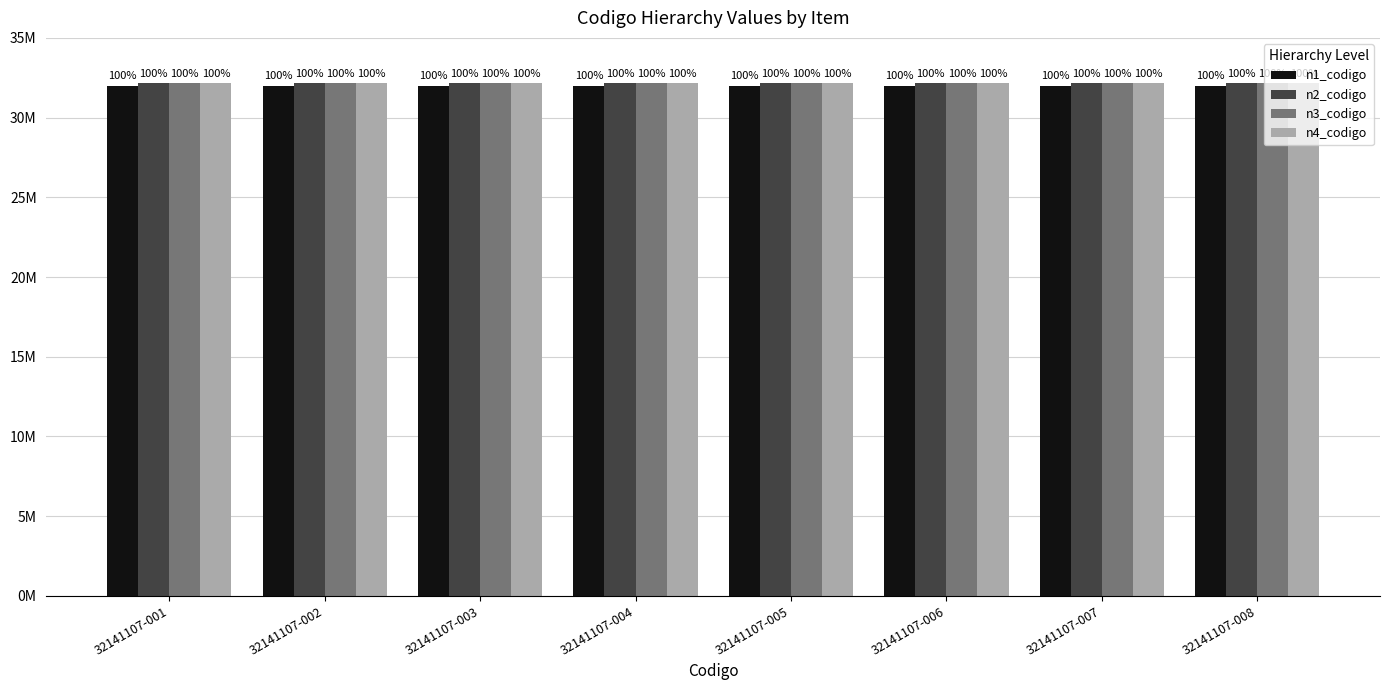

Which series has the largest total across all categories?

n4_codigo